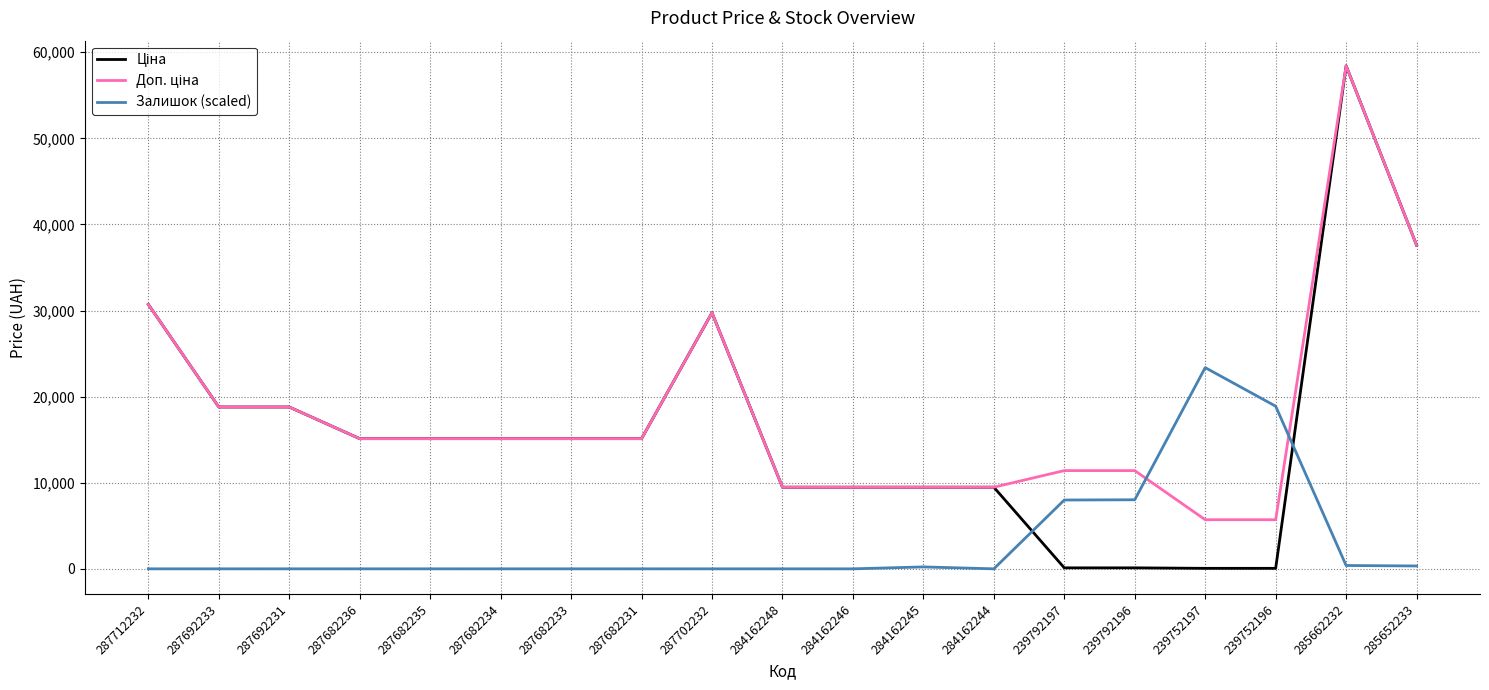

What is the spread (max minus min) of values at 287692233?

18796.8